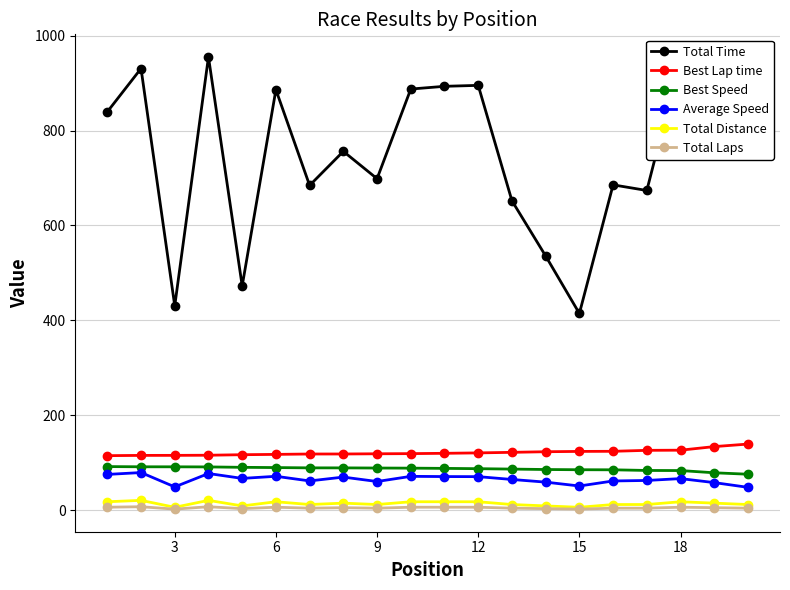

Which series has the largest total across all categories?

Total Time